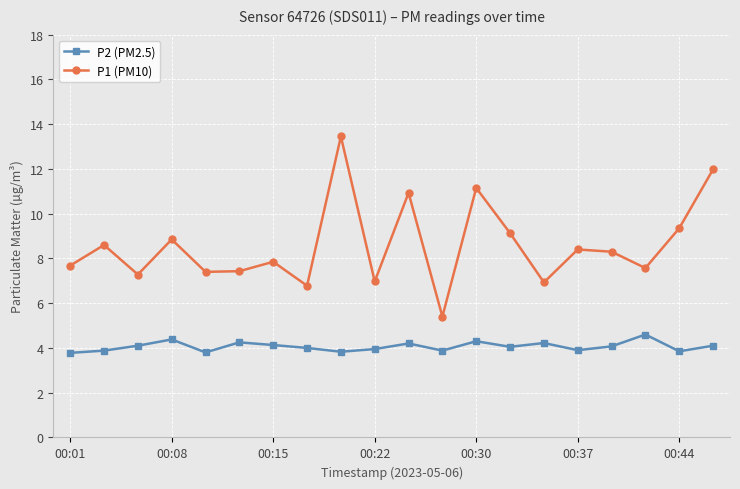

What is the difference between the second highest and minimum values in the P1 (PM10) series?

6.6